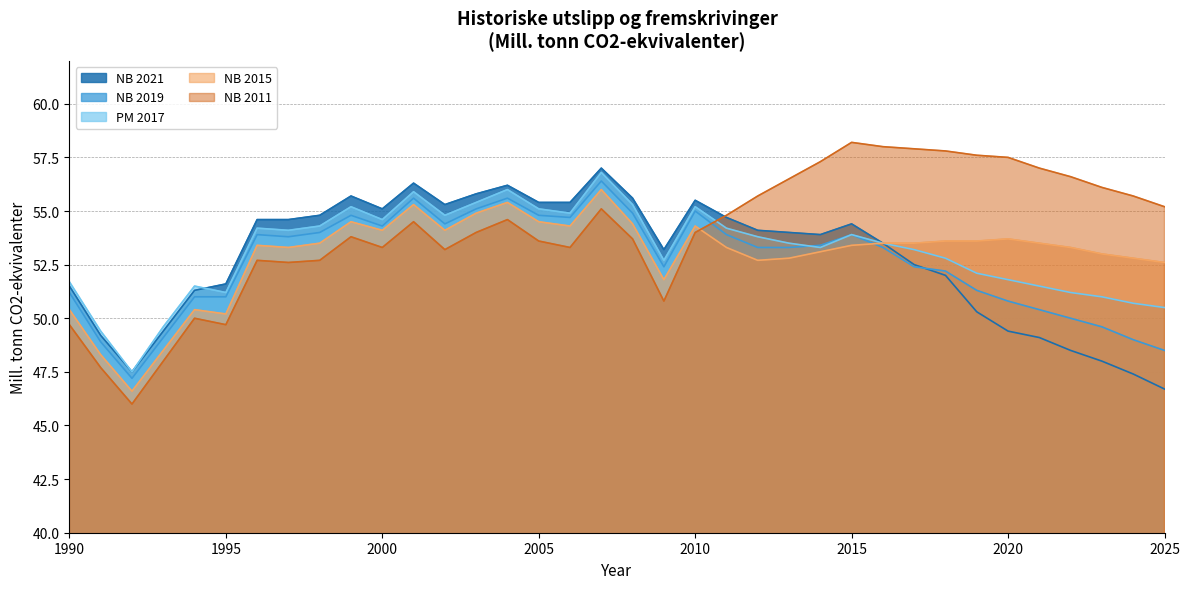

Between 1998 and 2013, which is larger?

1998